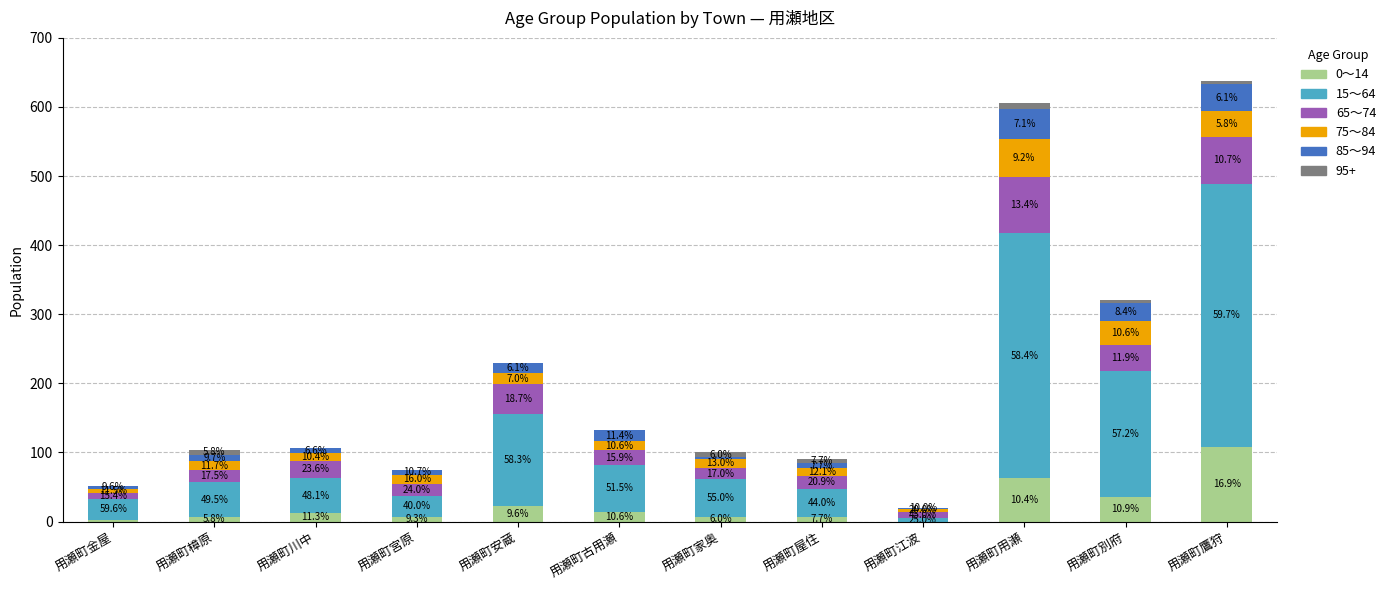

What value does the 0～14 series have at 用瀬町別府, to the nearest 50?

50